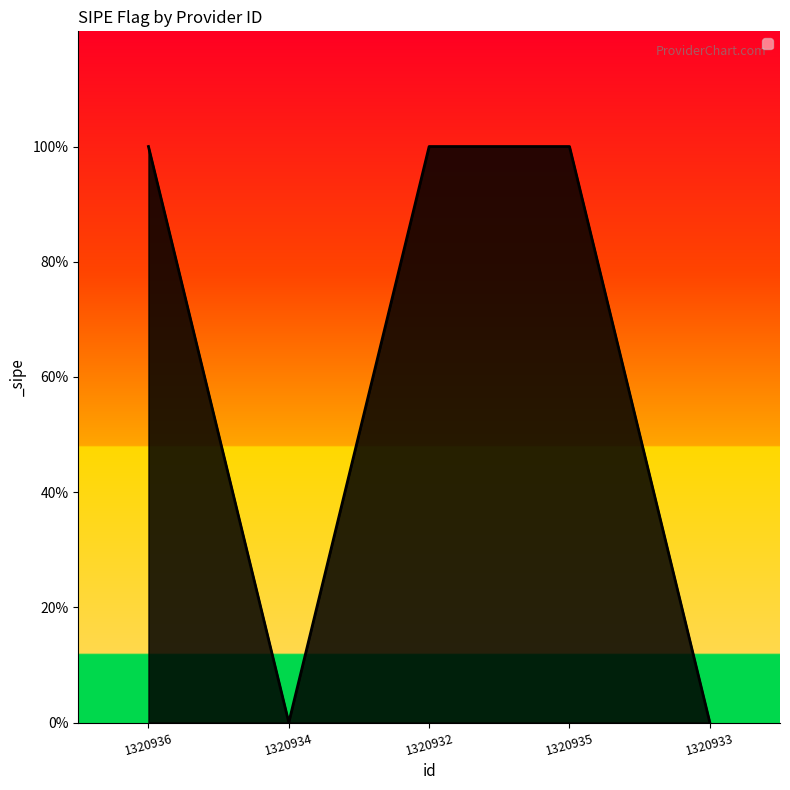

Does the chart display data point markers on the line(s)?

No